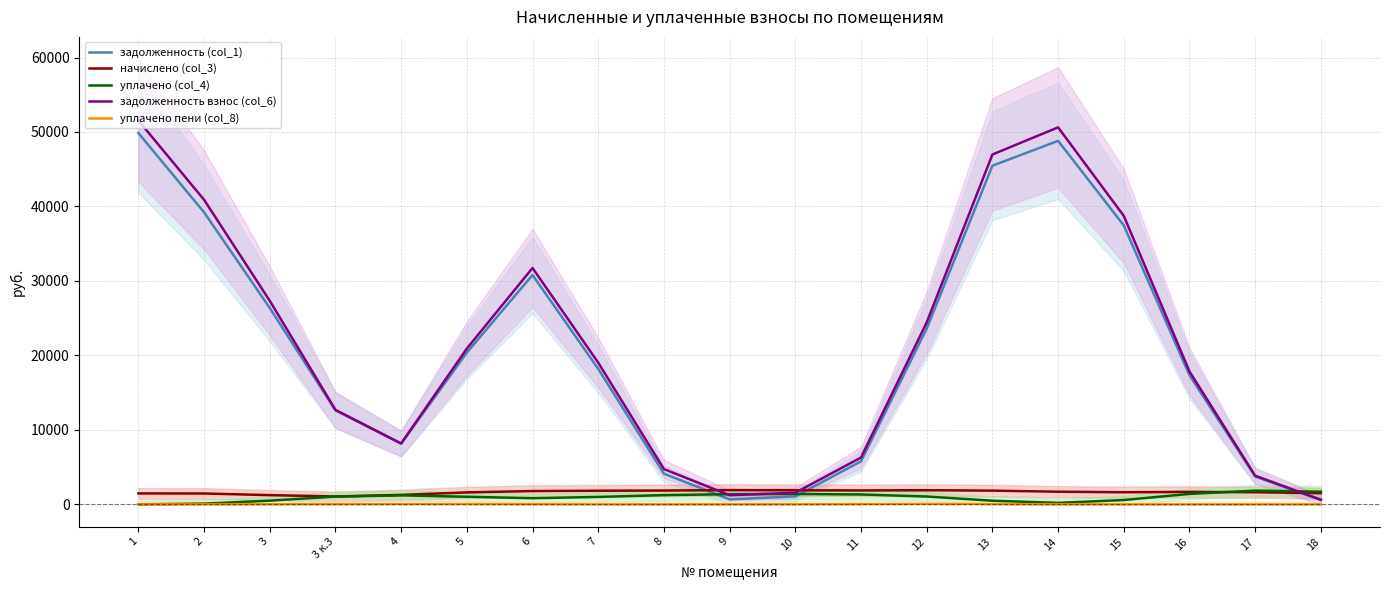

What is the label of the 18th point from the right?

2